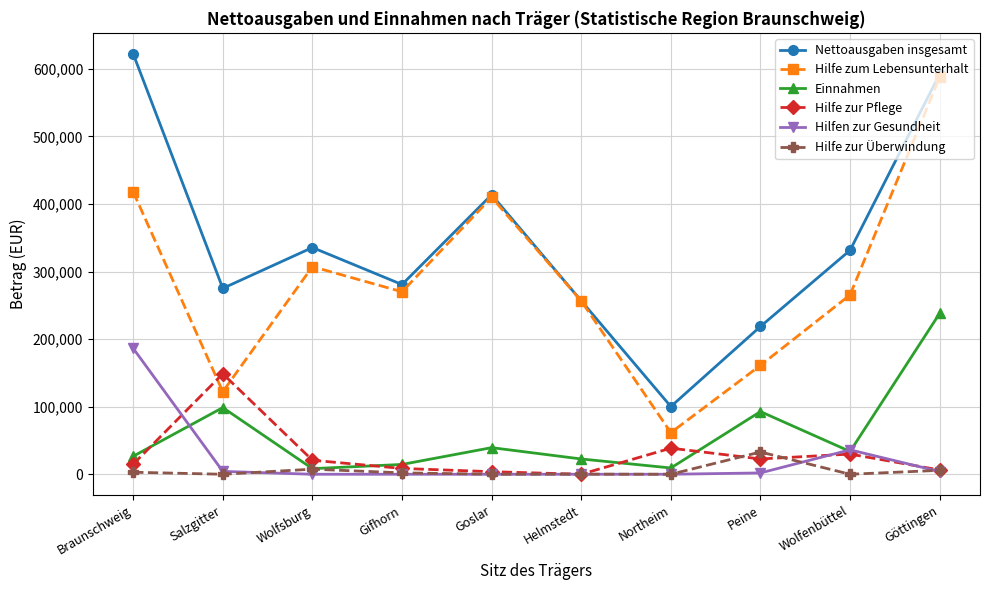

What is the sum of the Hilfe zur Überwindung values at Wolfsburg and Helmstedt?

7696